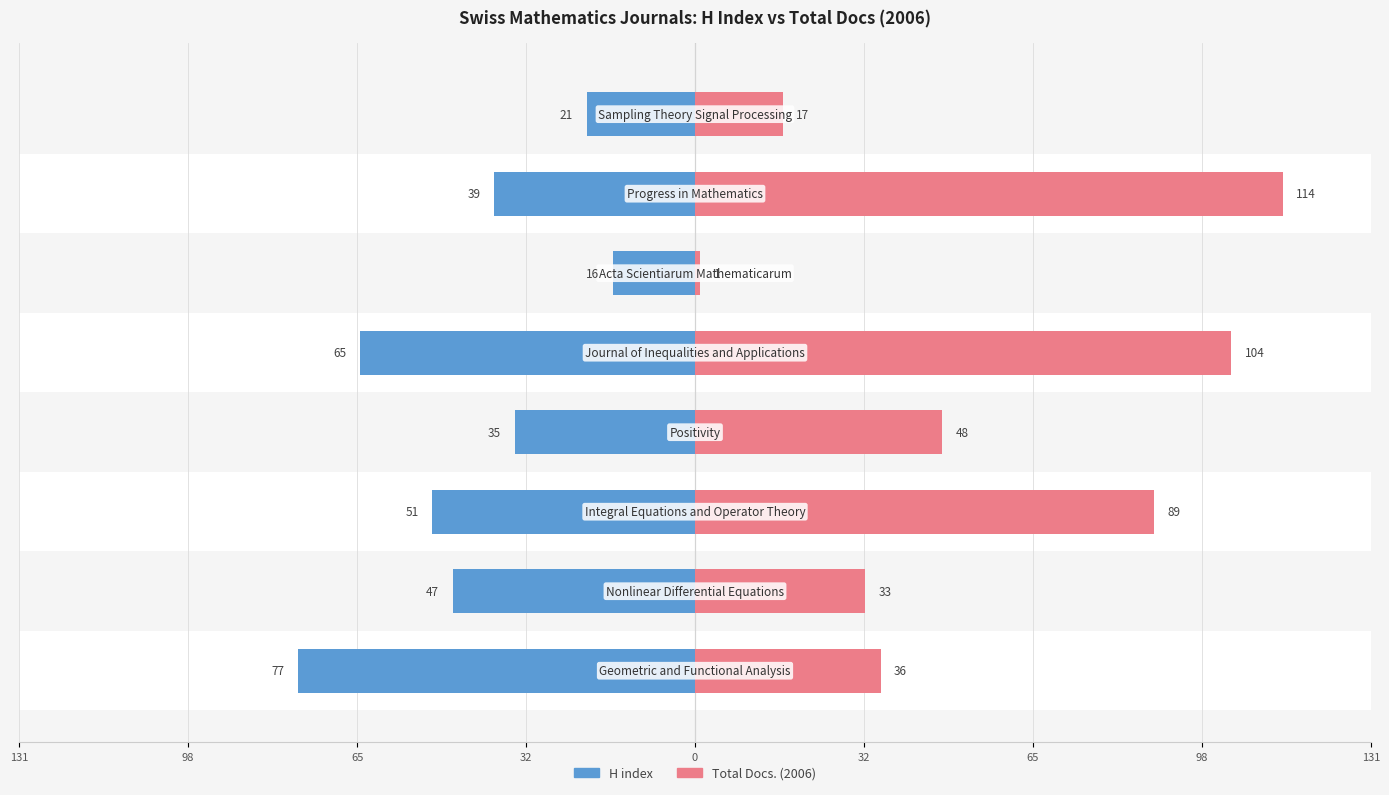

At how many categories does at least one series exceed 103?

2